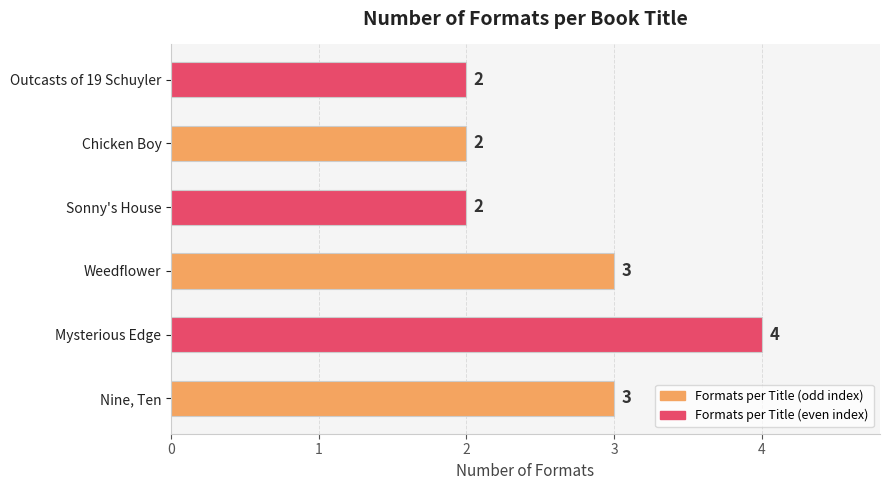

What is the change in value from Nine, Ten to Mysterious Edge?

+1